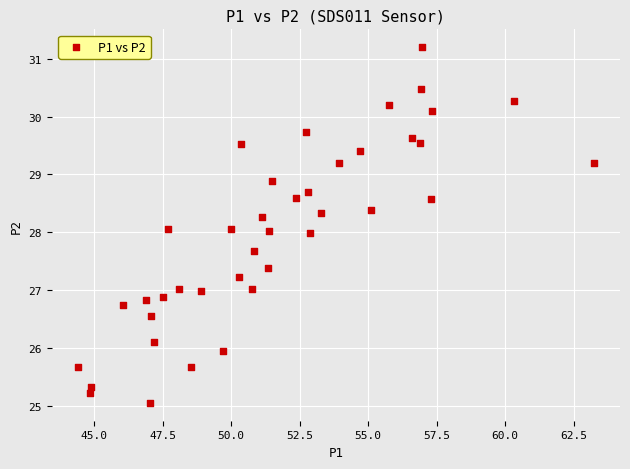

What is the range of X values (max minus min)?

18.9